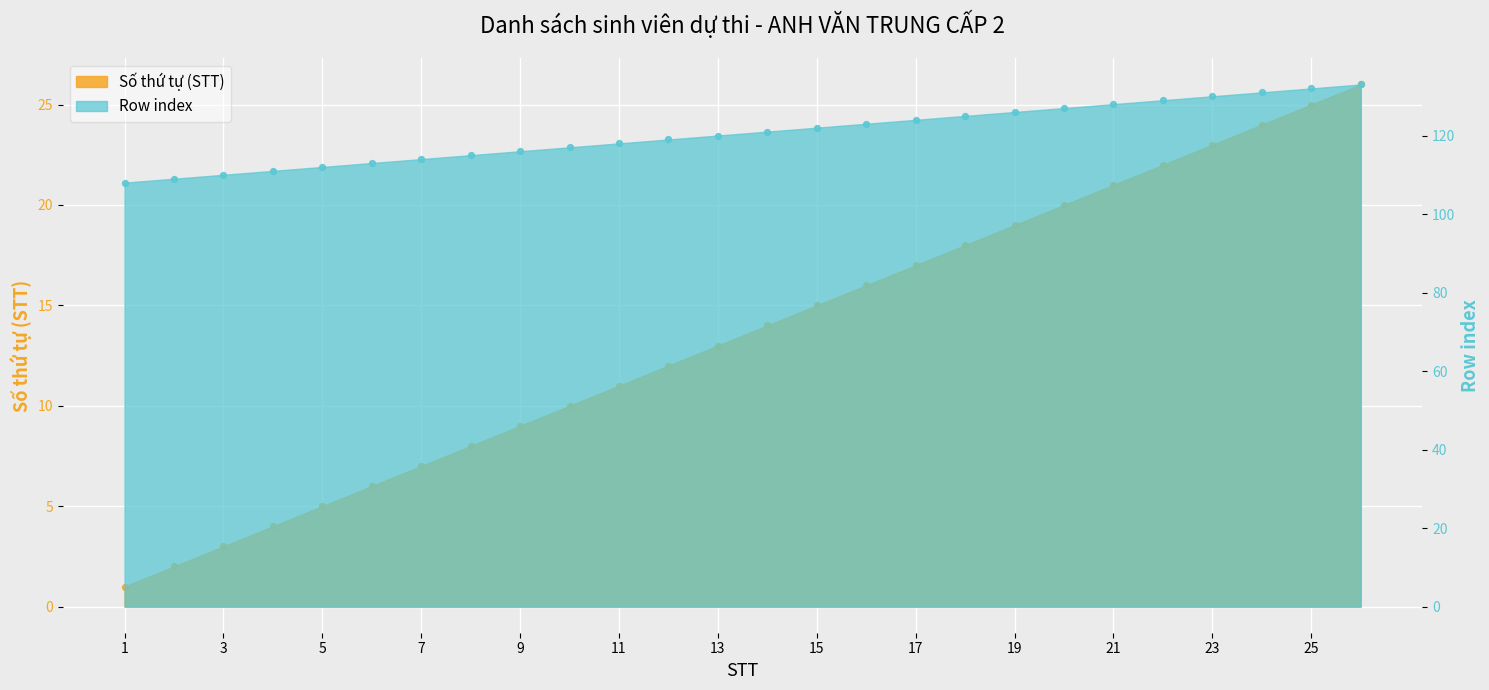

At which category is the sum across all series the highest?

26